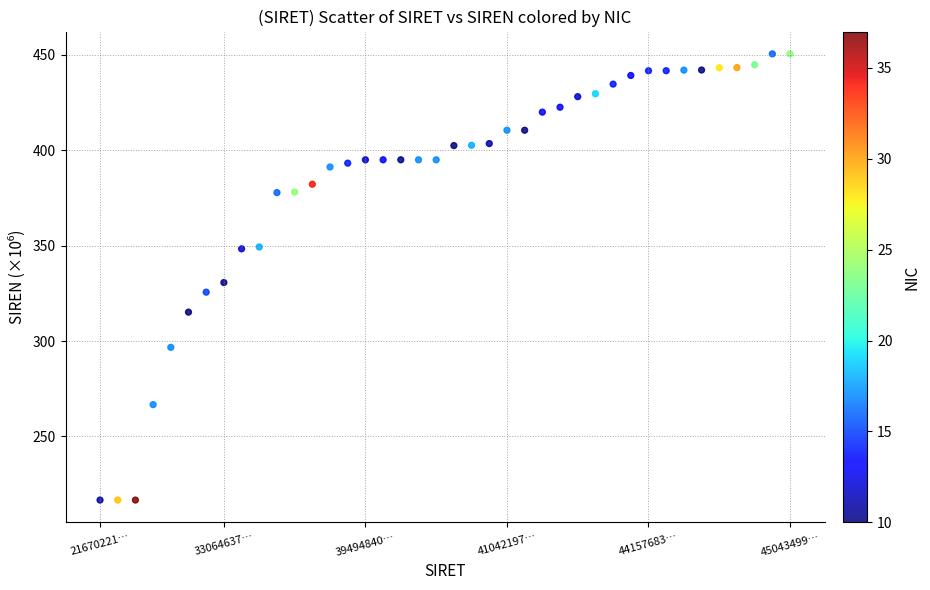

What is the range of Y values (max minus min)?

233.7